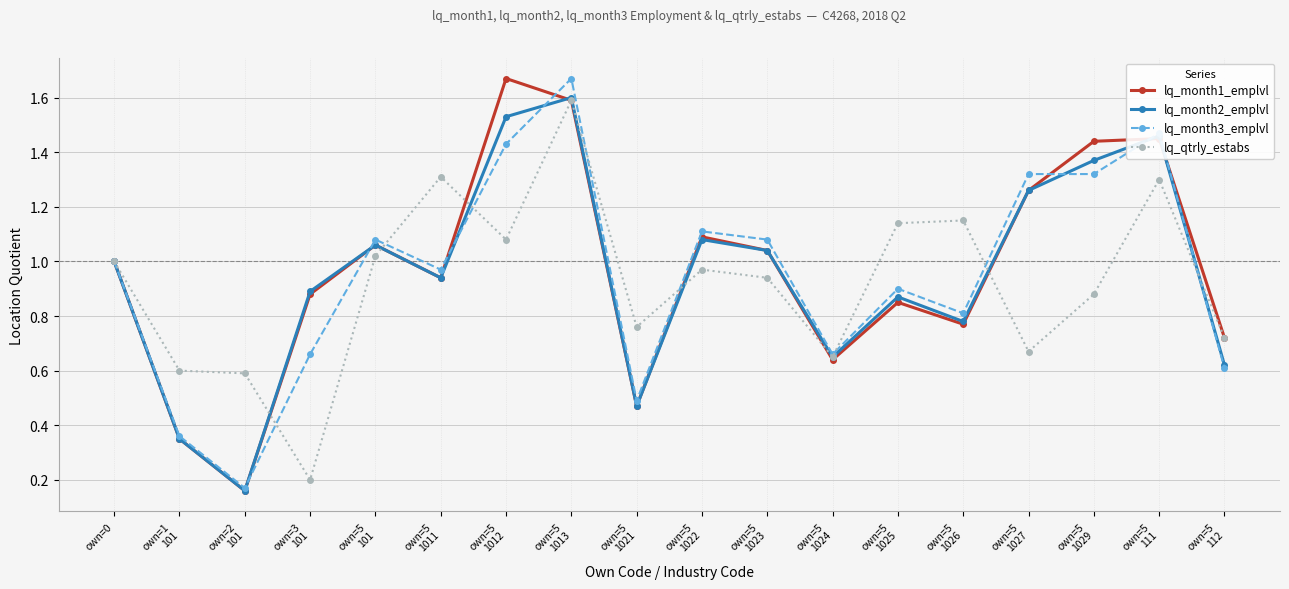

Is this an area chart (filled region under the line)?

No